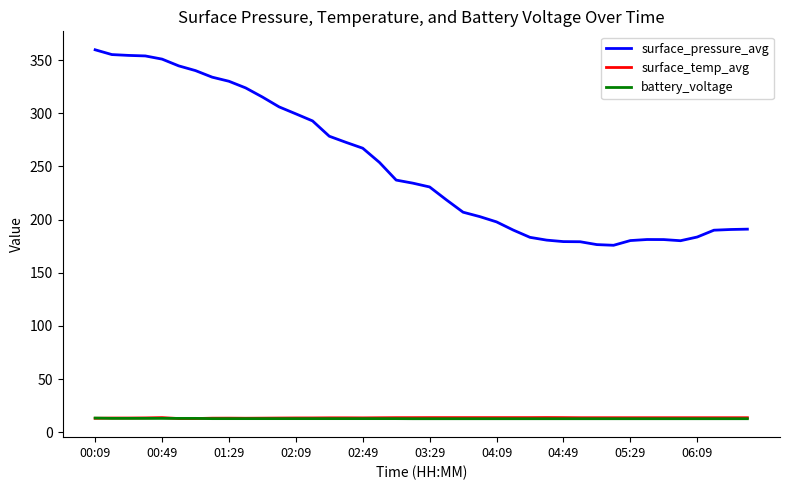

Which series has the largest total across all categories?

surface_pressure_avg